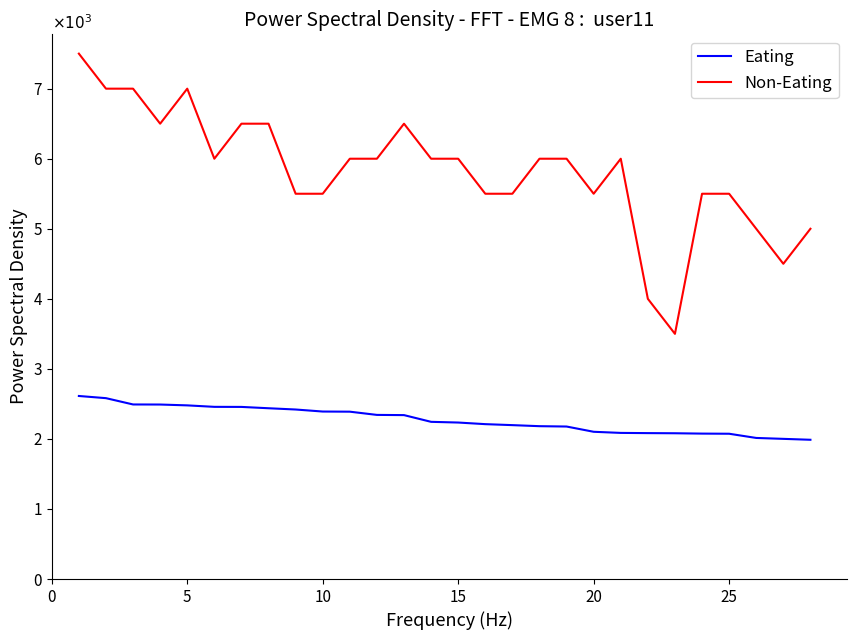

How many lines are shown in the chart?

2